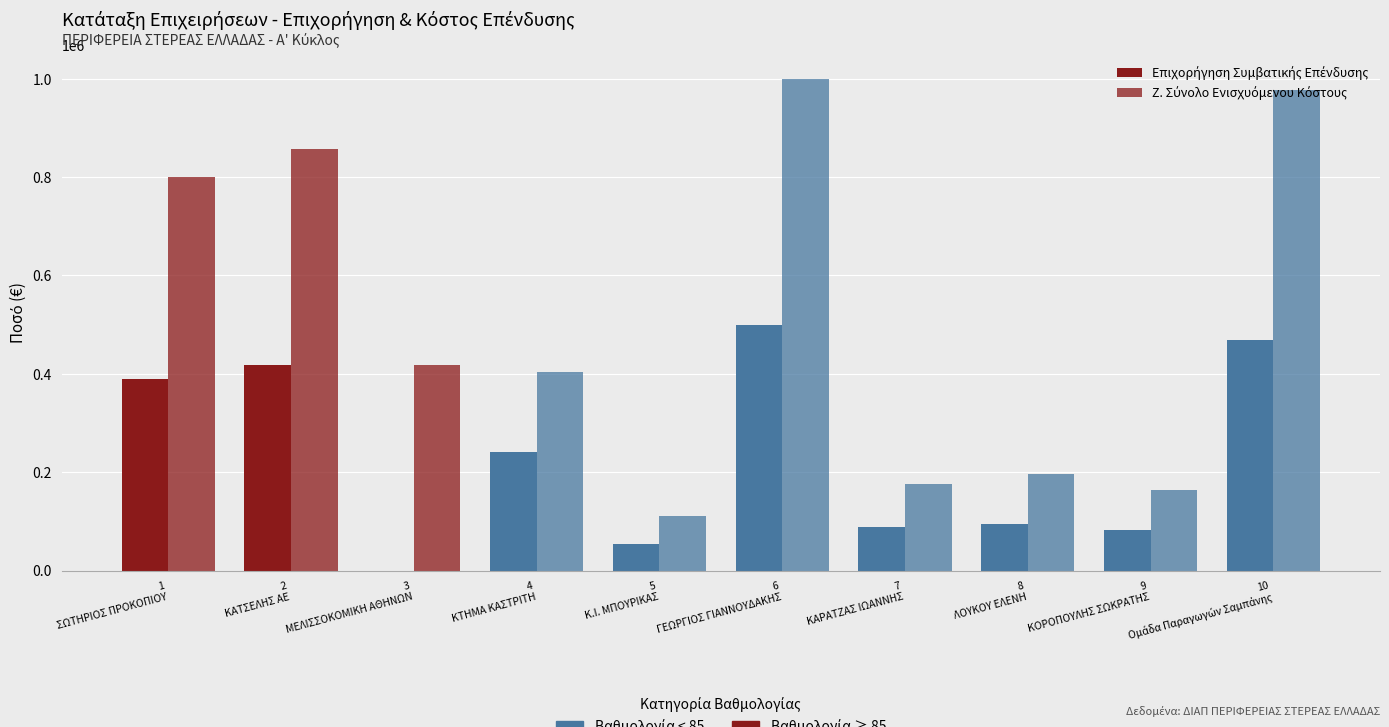

What is the value of the Ζ. Σύνολο Ενισχυόμενου Κόστους bar at the 10th from the left?

975911.8